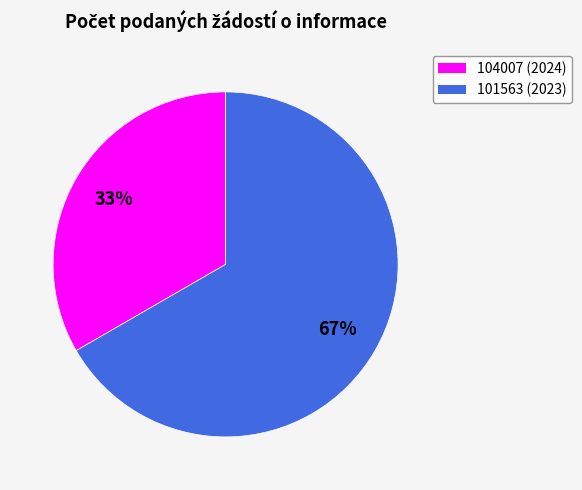

Approximately how many times larger is the value at 101563 compared to 104007?

2.0